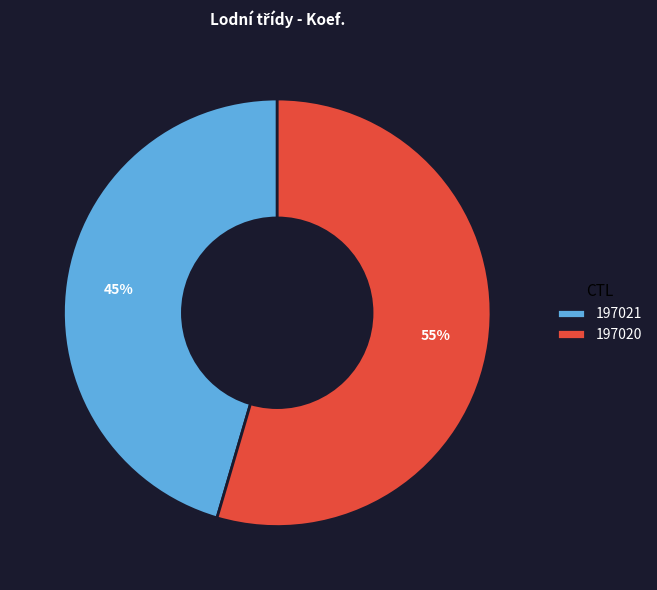

Is the sum of 197021 and 197020 greater than half?

Yes